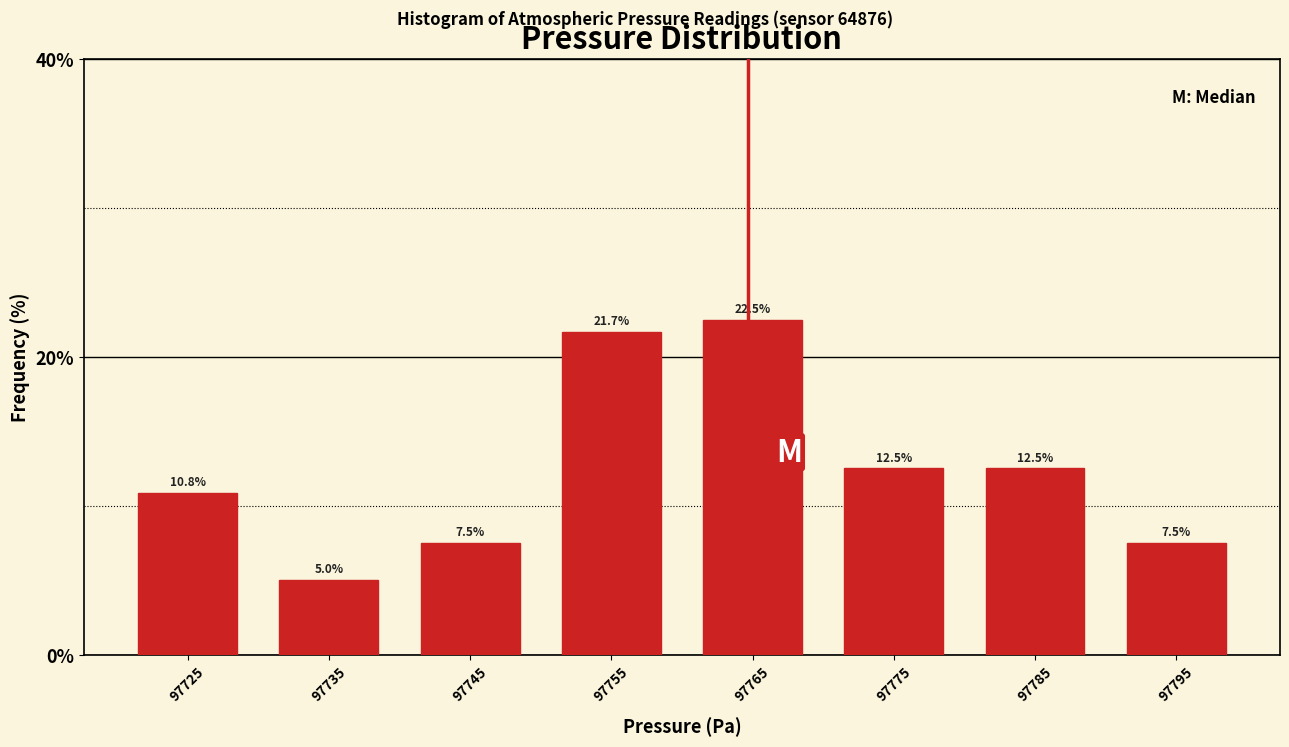

Reading left to right, list every bar in this chart as the range it spans on the x-axis followed by its height.

97720 to 97730: 10.8
97730 to 97740: 5.0
97740 to 97750: 7.5
97750 to 97760: 21.7
97760 to 97770: 22.5
97770 to 97780: 12.5
97780 to 97790: 12.5
97790 to 97800: 7.5